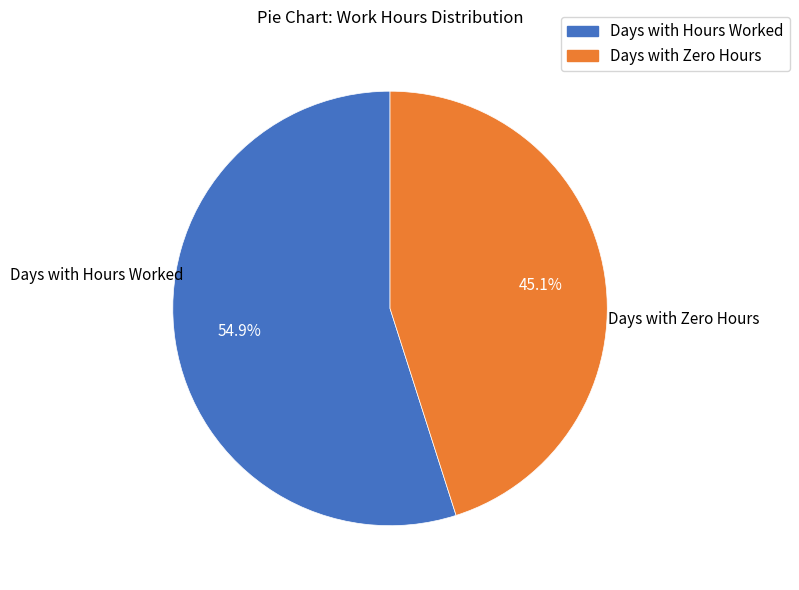

Is there any slice that represents more than half of the pie?

Yes